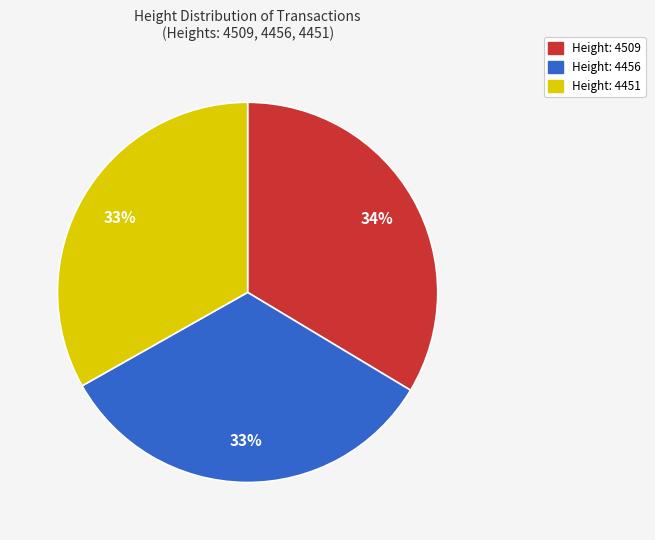

To the nearest percent, what is the average slice percentage?

33%